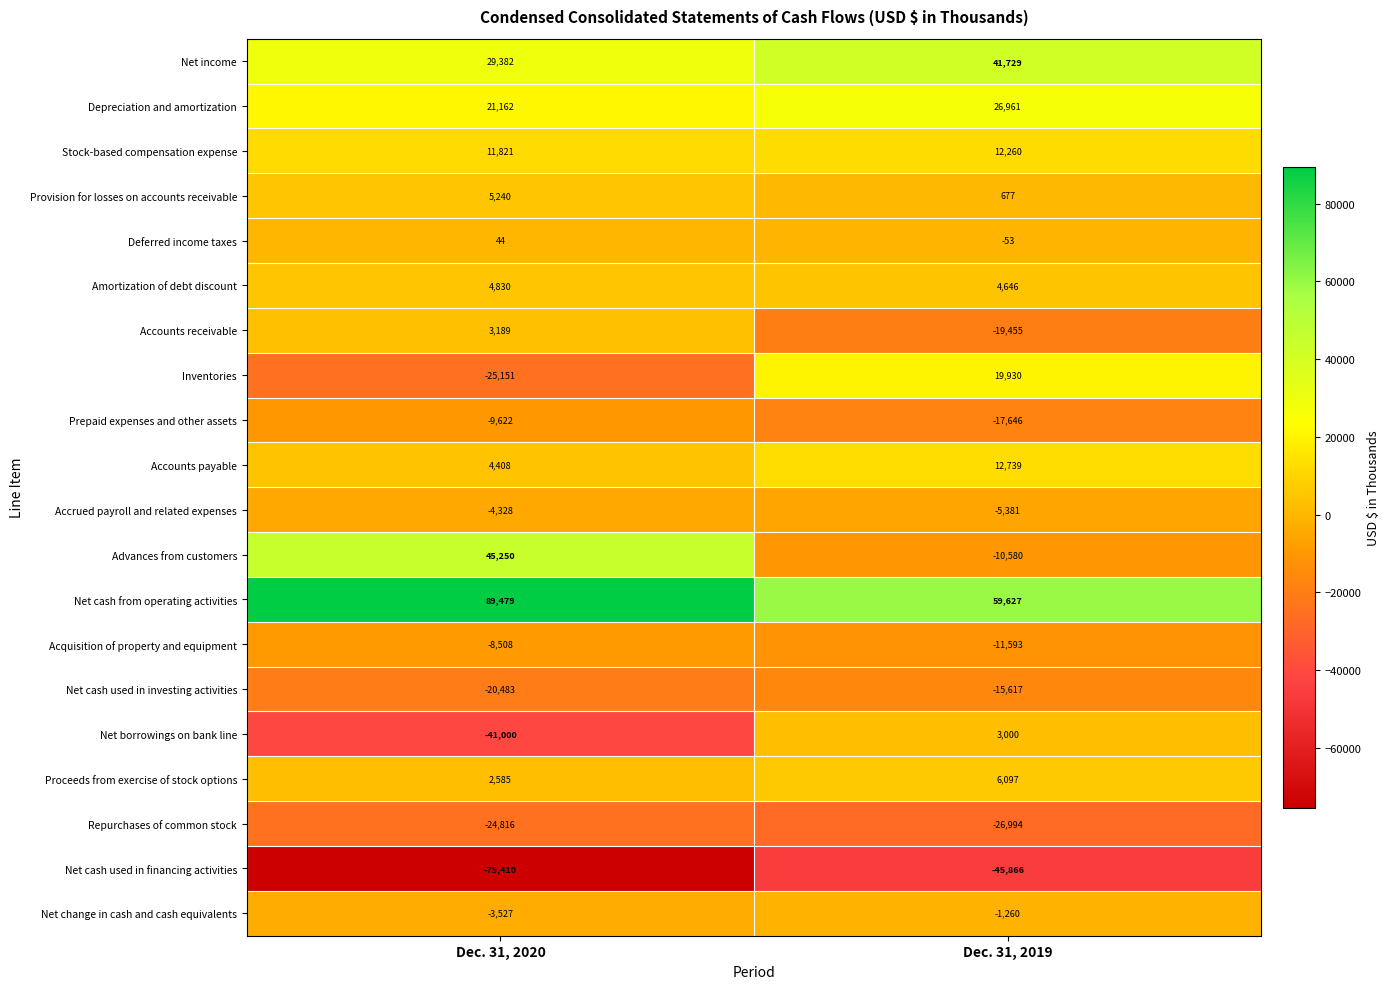

What is the total value across all series at Dec. 31, 2019?

33221